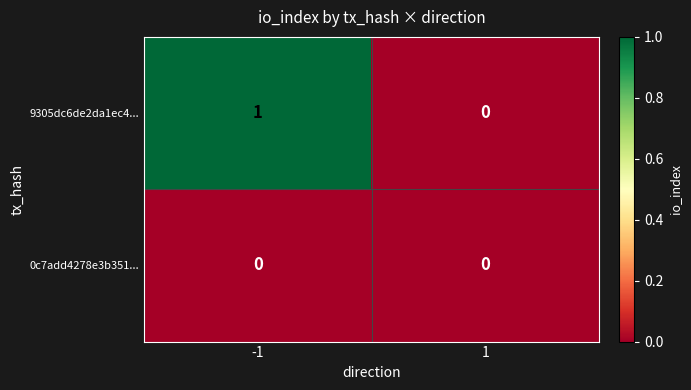

Which series changed the most between -1 and 1?

9305dc6de2da1ec4...